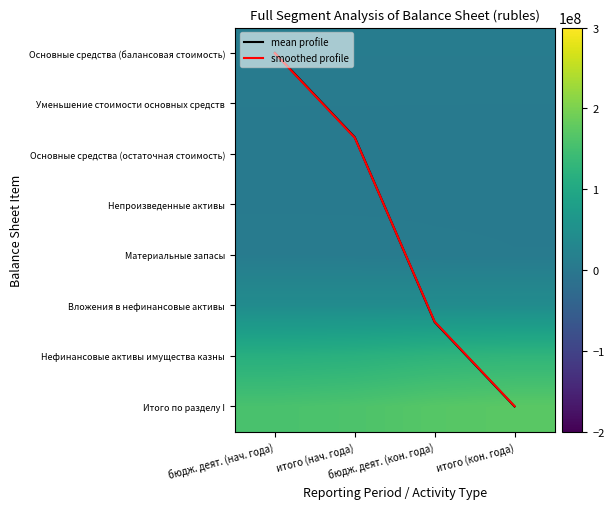

The Основные средства (остаточная стоимость) series shows 5167287.0 at бюдж. деят. (нач. года). True or false?

True